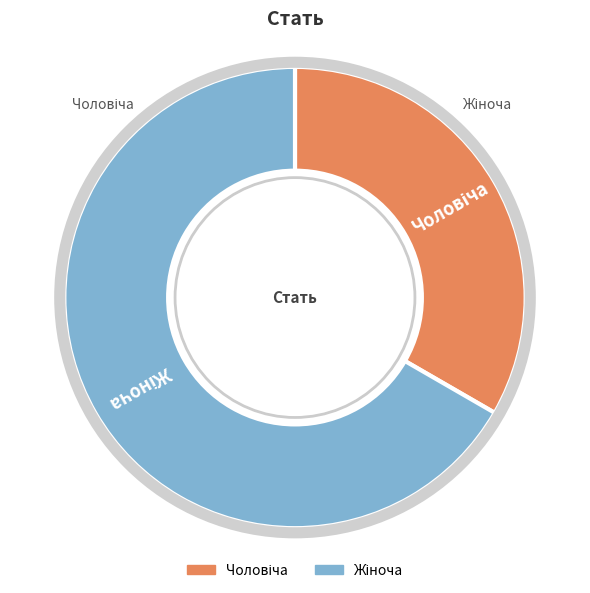

Is there any slice that represents more than half of the pie?

Yes